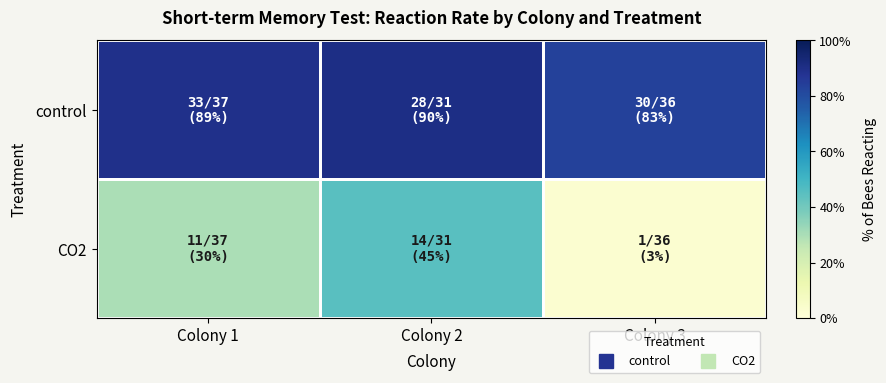

Between Colony 1 and Colony 3, which series saw the biggest shift?

CO2